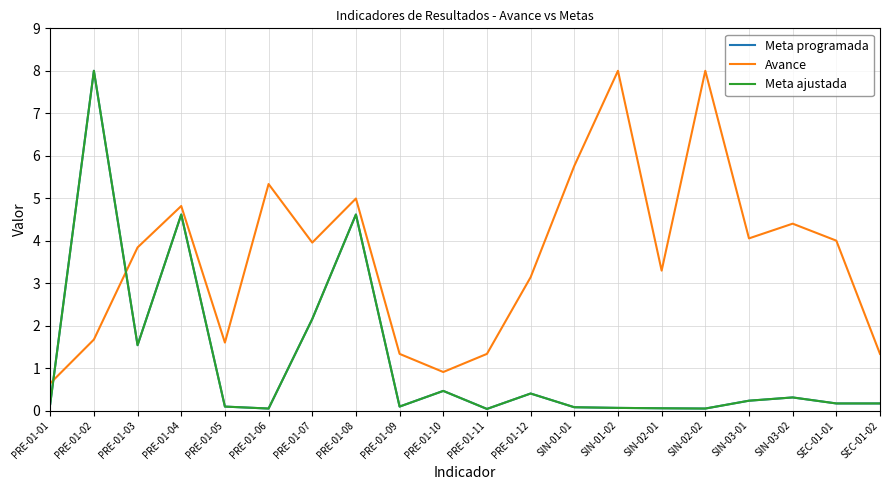

Rank the series by their maximum value, from highest to lowest.

Meta programada, Avance, Meta ajustada